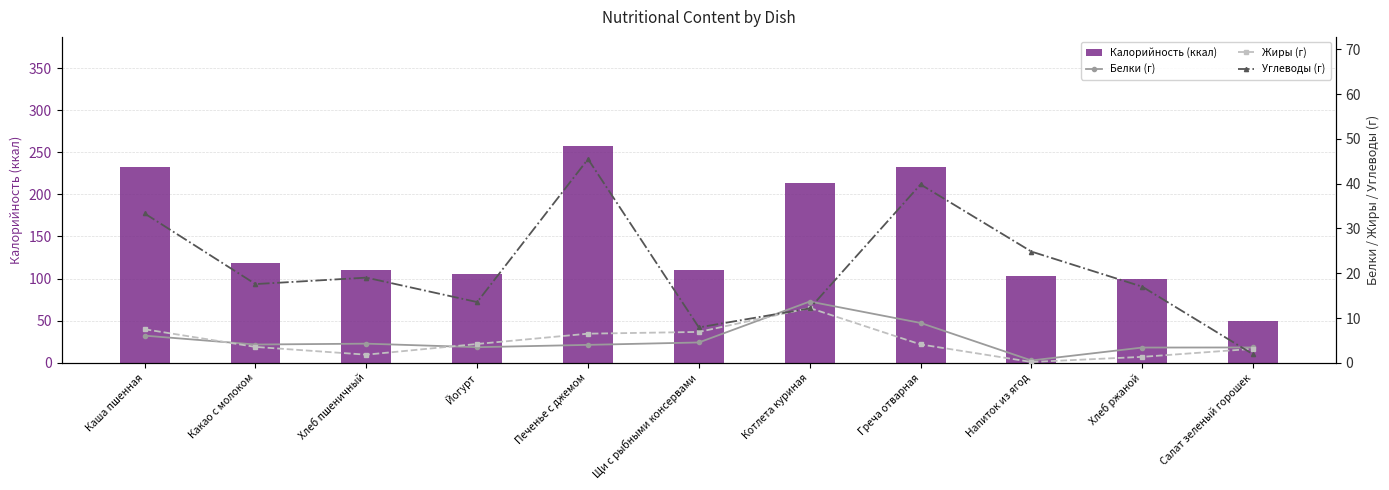

At how many categories does at least one series exceed 244?

1